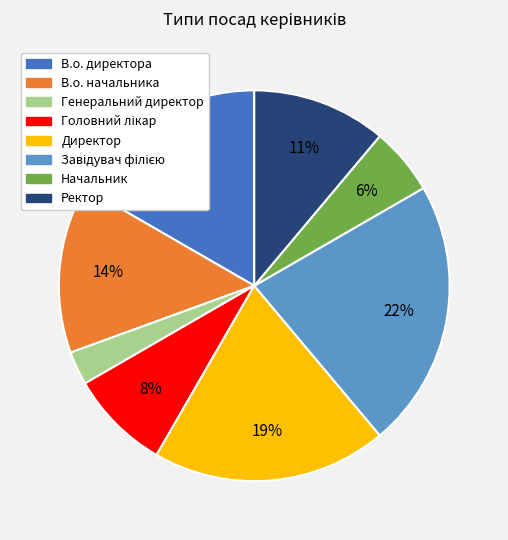

How many segments does this pie chart have?

8